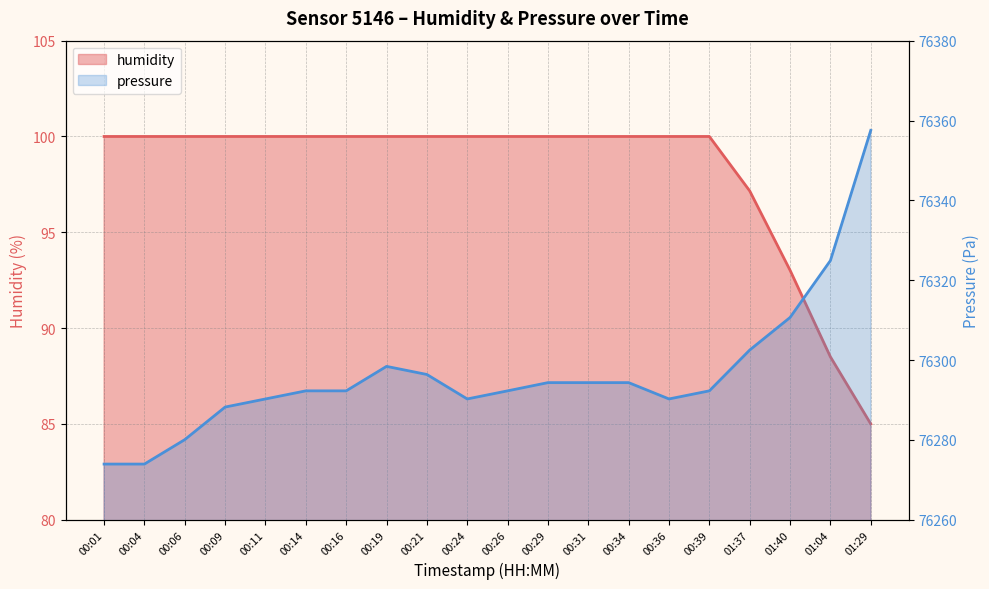

Does the chart have visible grid lines?

Yes